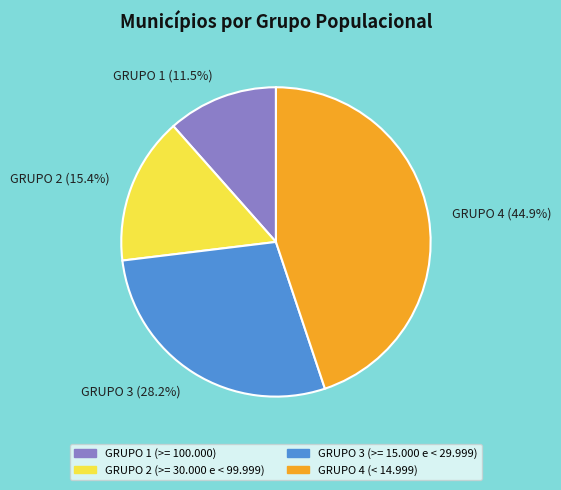

Which has a higher value, GRUPO 1 or GRUPO 2?

GRUPO 2